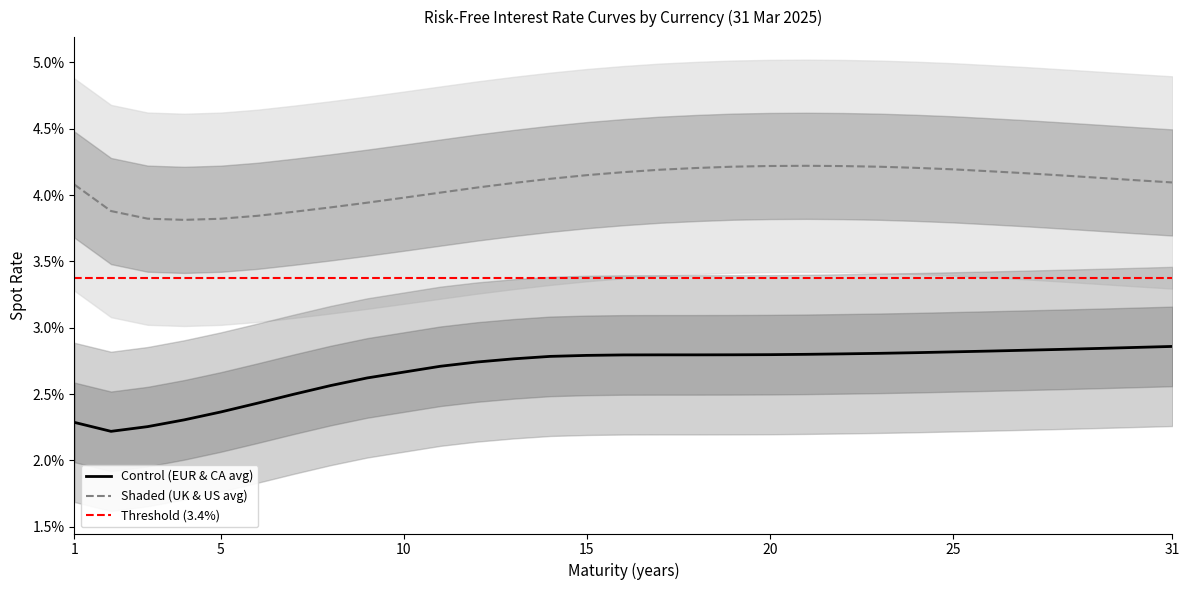

Which has a higher value, 18 or 10?

18